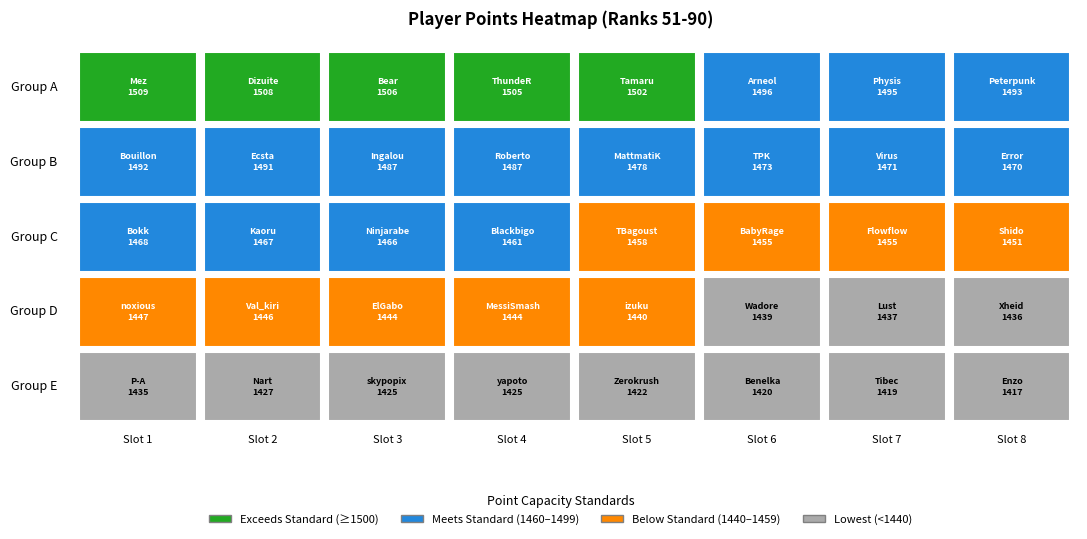

Reading left to right, what are all the values shown in this chart?

1509	1508	1506	1505	1502	1496	1495	1493	1492	1491	1487	1487	1478	1473	1471	1470	1468	1467	1466	1461	1458	1455	1455	1451	1447	1446	1444	1444	1440	1439	1437	1436	1435	1427	1425	1425	1422	1420	1419	1417